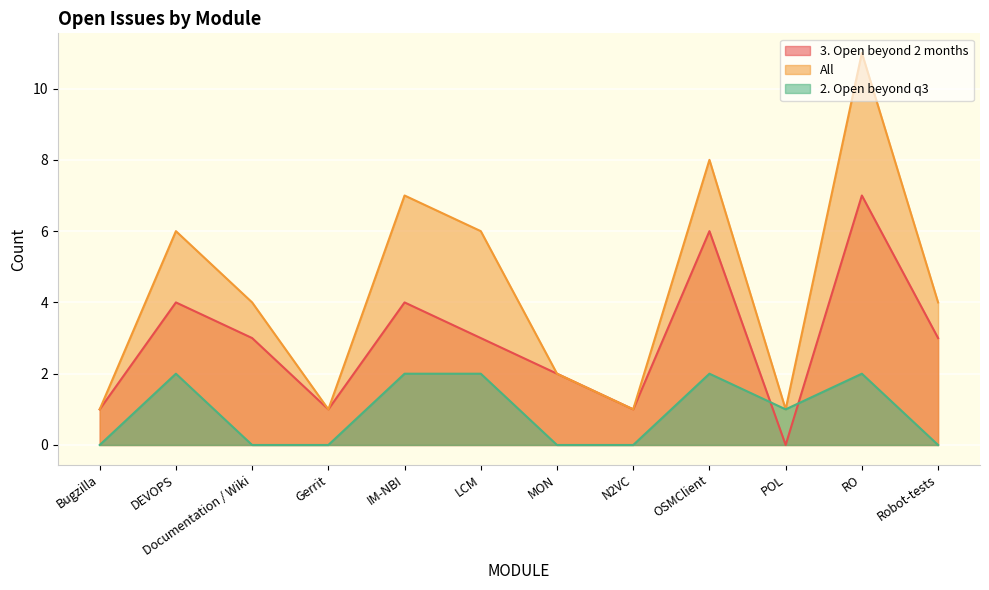

How many distinct data groups are displayed?

3